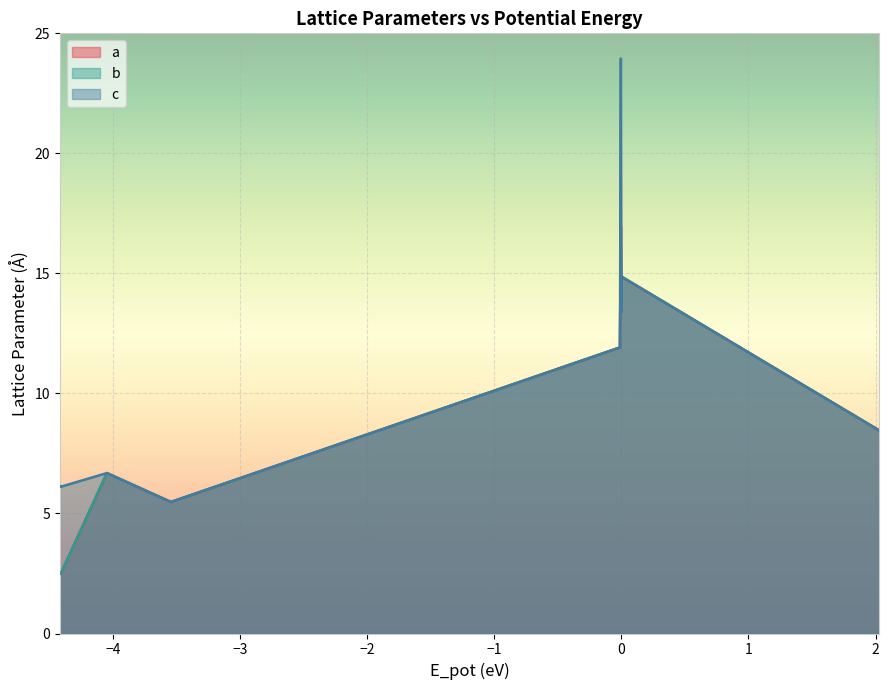

What are all the series names shown in the legend?

a, b, c